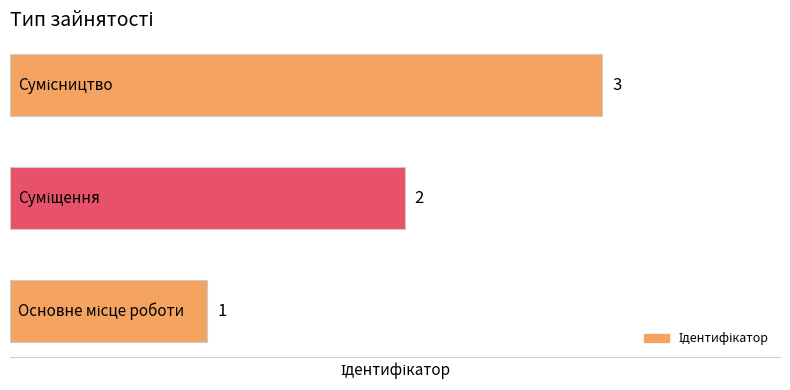

What is the sum of all values?

6